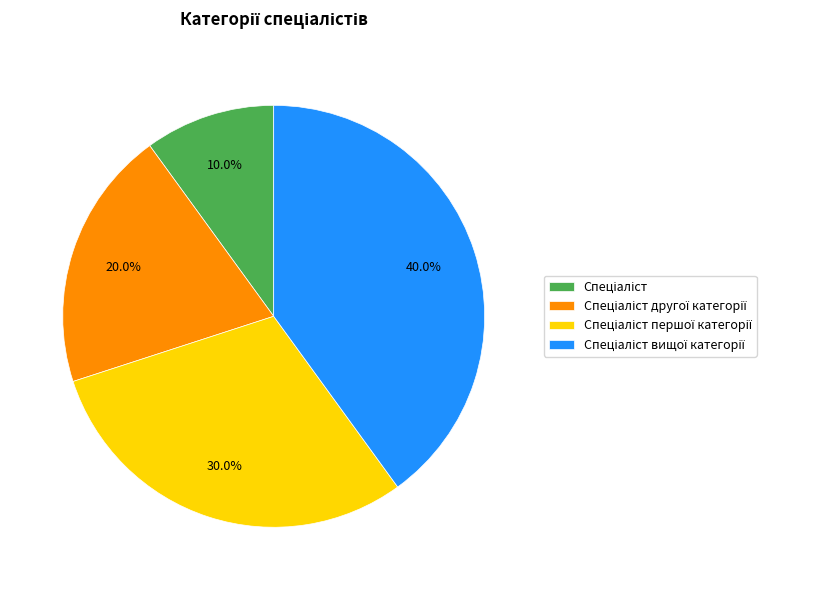

Is there any slice that represents more than half of the pie?

No